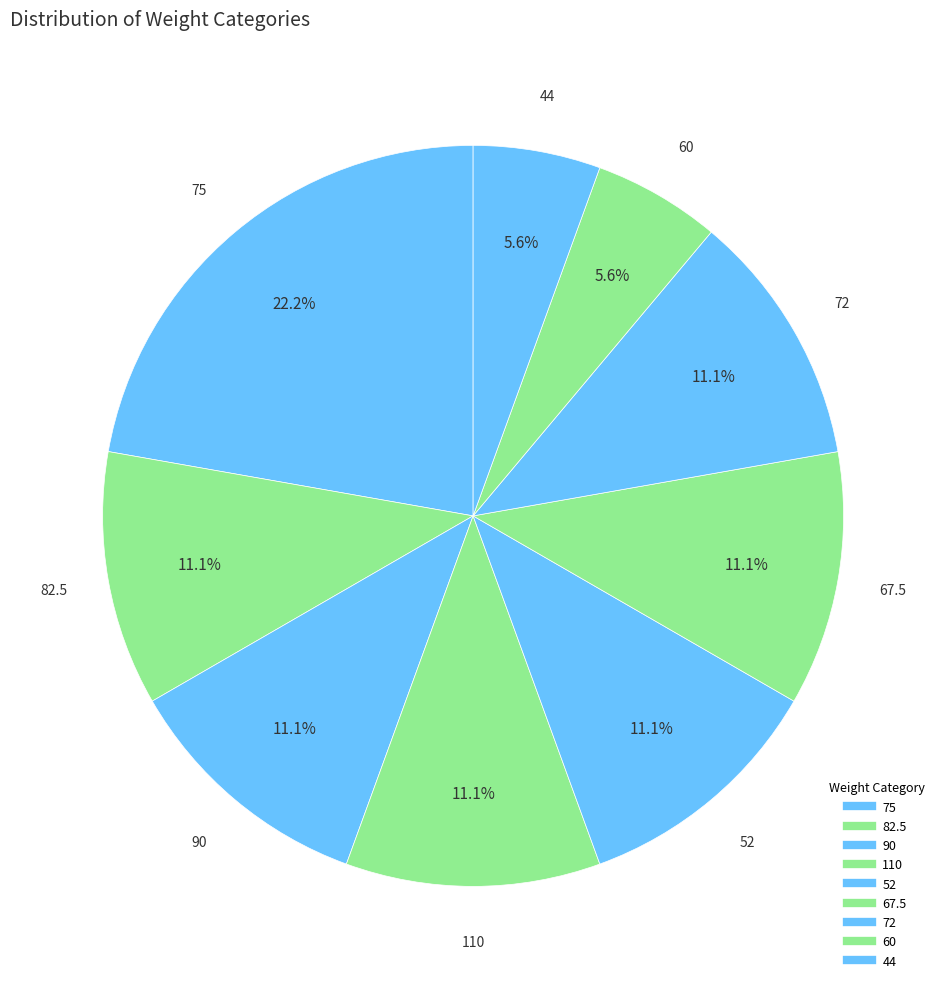

How many slices are in this pie chart?

9